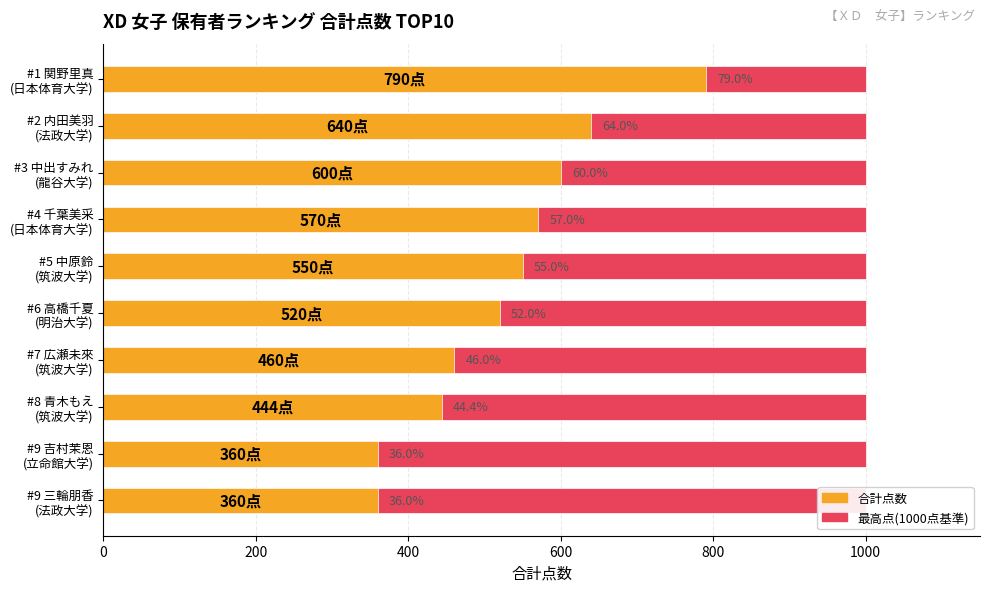

Which series has the largest total across all categories?

合計点数